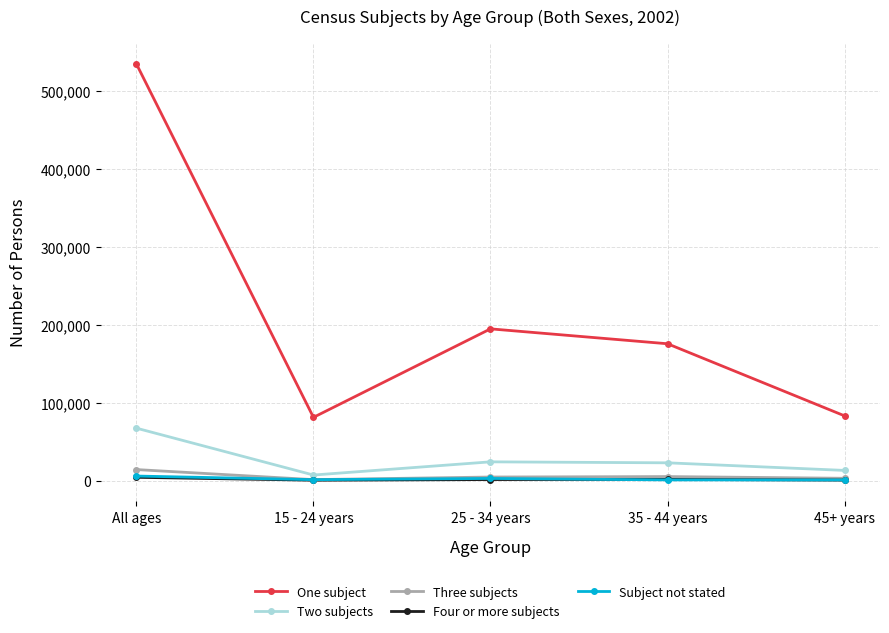

True or false: Two subjects has more than 2 points higher than both neighbors.

False